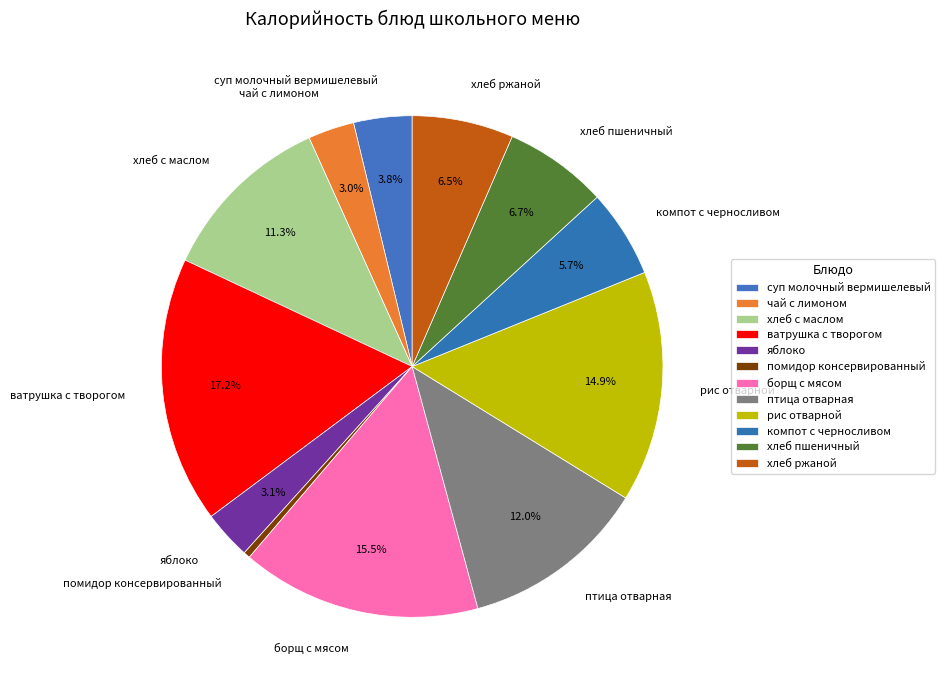

Which has a higher value, чай с лимоном or рис отварной?

рис отварной